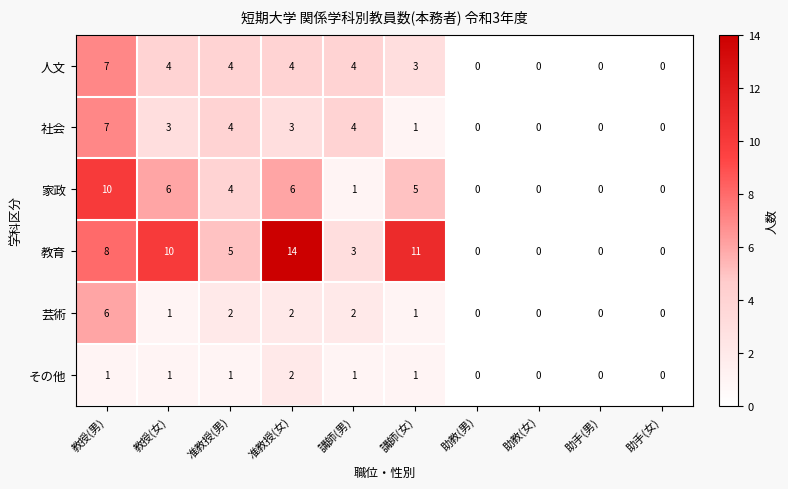

Which series has the largest range (max minus min)?

教育